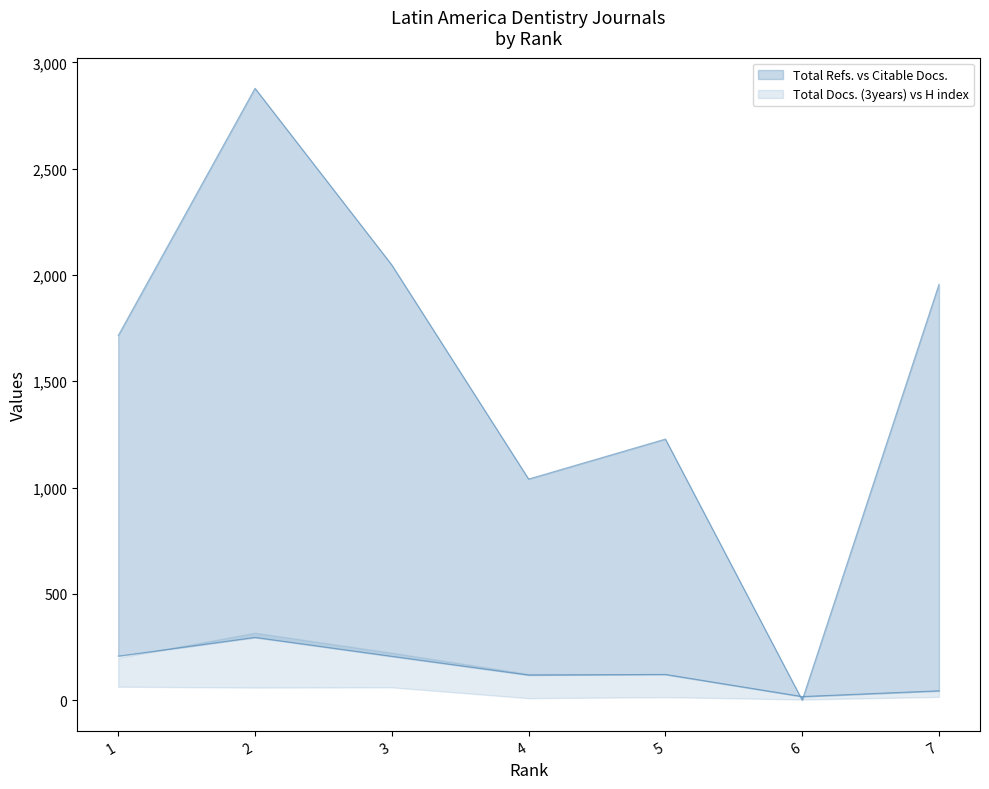

Reading right to left, extract all data points from this chart.

Total Docs. (3years): 44	17	121	118	206	295	207
Total Refs.: 1956	0	1228	1040	2047	2878	1715